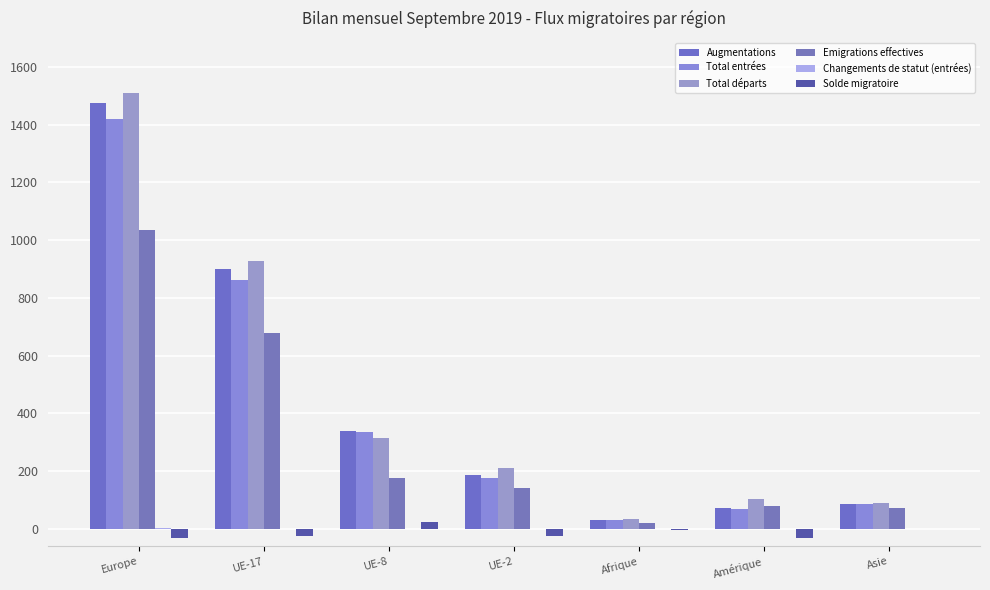

How many series are shown in this chart?

6